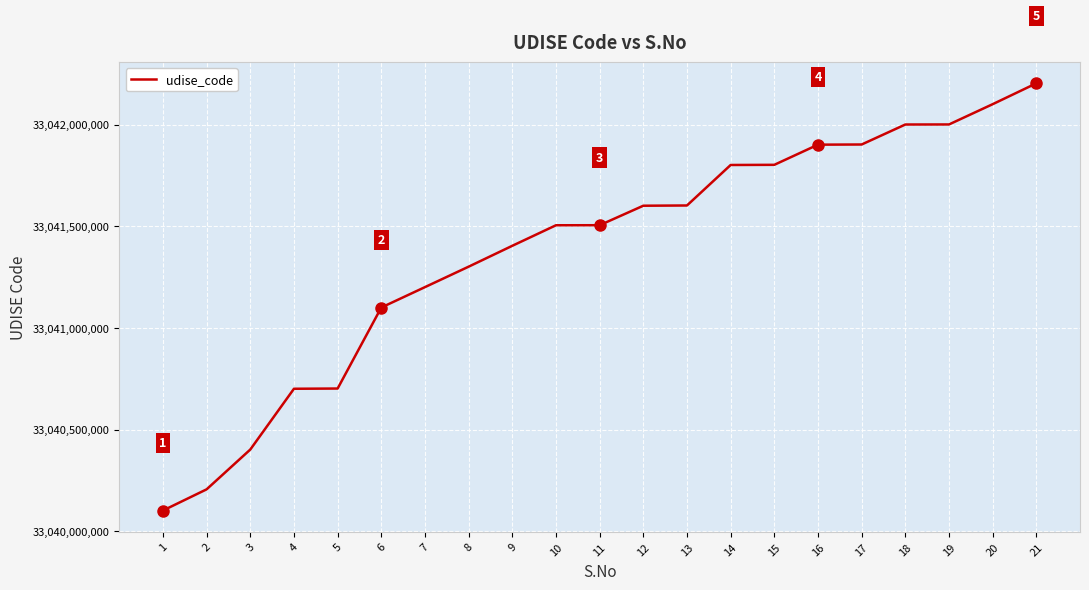

How many lines are shown in the chart?

1